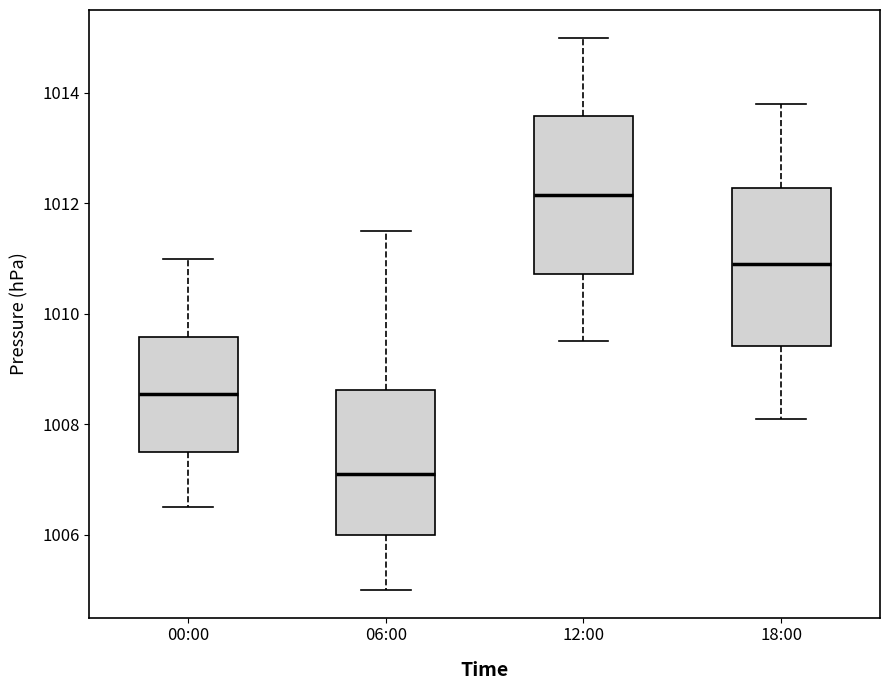

Reading left to right, transcribe this box plot: for each box, give where its median line is, the range the box spans, and where its two whiskers end, as read against the y-axis. The values are not printed on the chart, so give them approximately, as read against the axis.

00:00: median 1008.6, box 1007.6 to 1009.6, whiskers 1006.6 to 1011.0
06:00: median 1007.2, box 1006.0 to 1008.6, whiskers 1005.0 to 1011.6
12:00: median 1012.2, box 1010.8 to 1013.6, whiskers 1009.6 to 1015.0
18:00: median 1011.0, box 1009.4 to 1012.2, whiskers 1008.2 to 1013.8